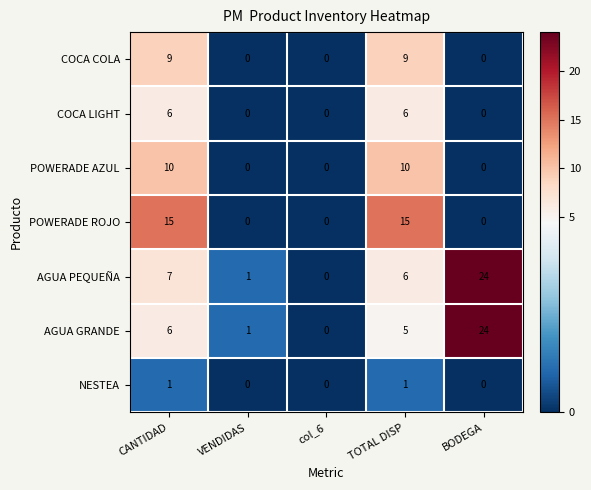

What is the difference between the highest and lowest values at CANTIDAD?

14